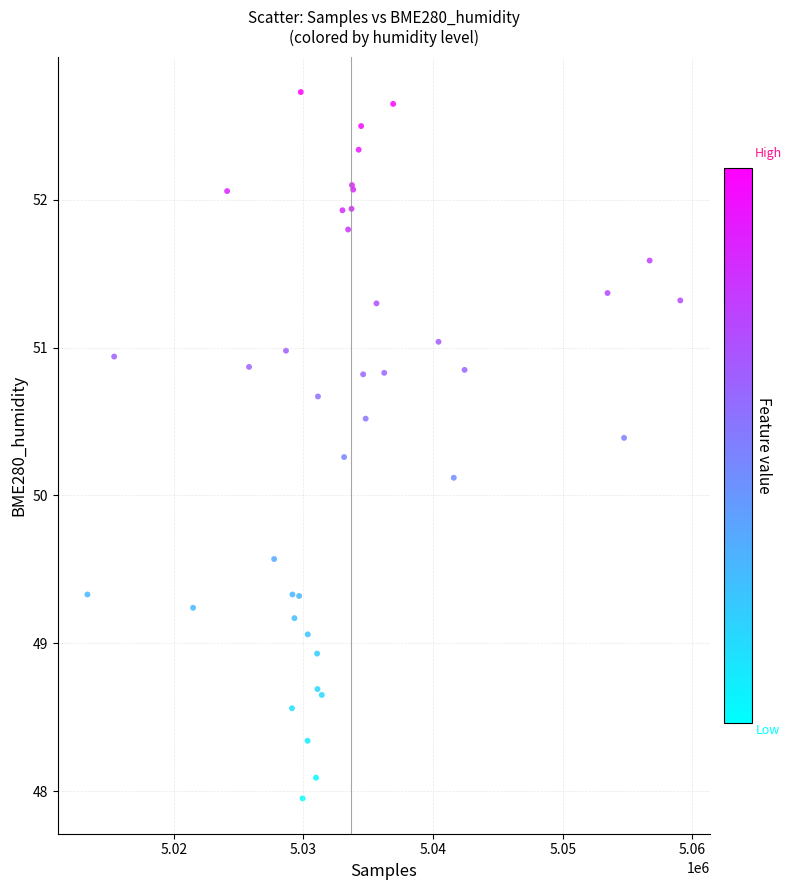

What Y value in the scatter plot is closest to 50?

50.1